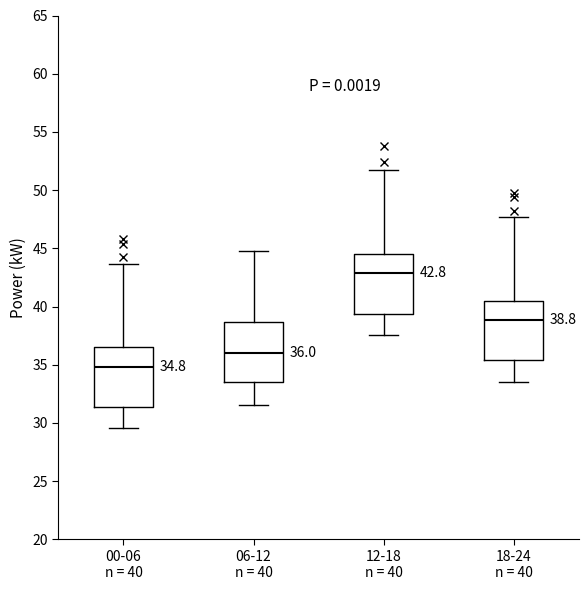

Which box's median line is the highest?

12-18 n = 40